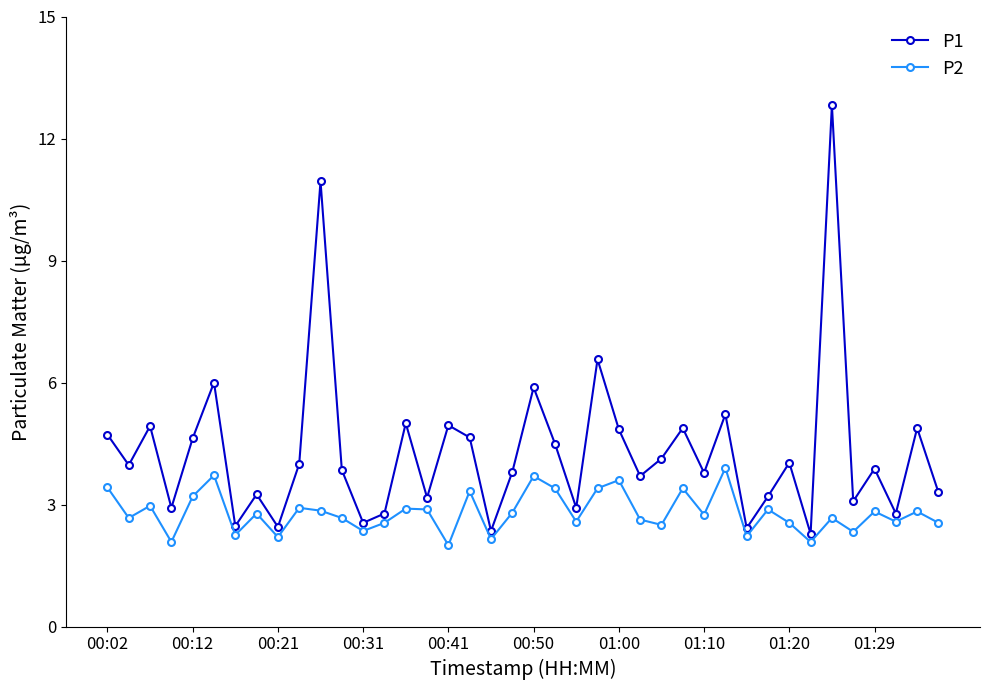

How many lines are shown in the chart?

2